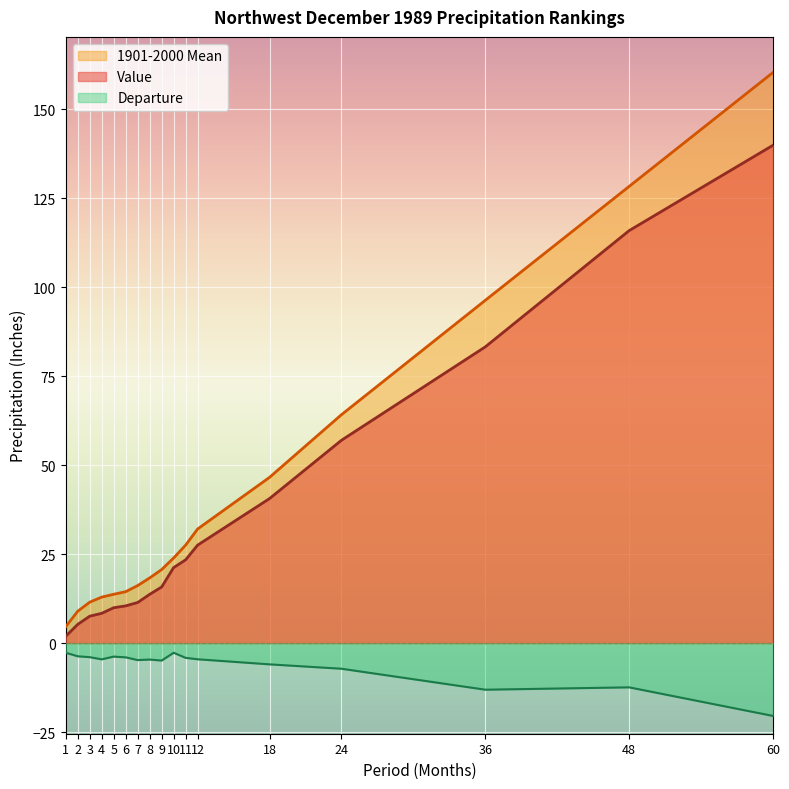

What is the sum of all Value values?

593.3